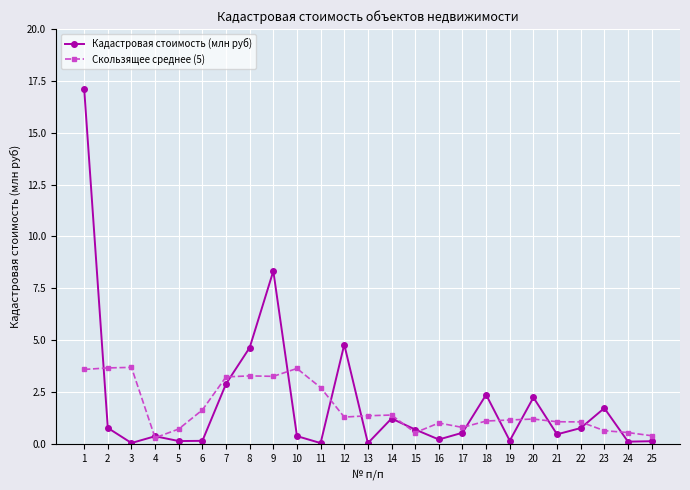

Which series has the widest spread of values?

Кадастровая стоимость (млн руб)